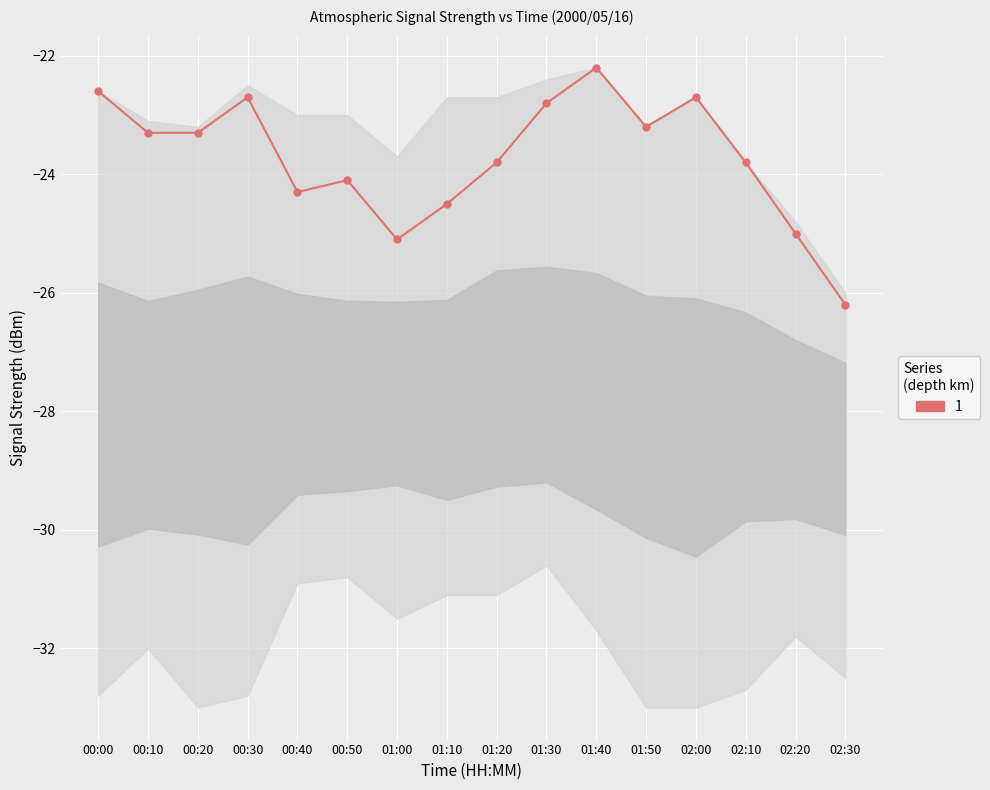

The chart shows a value of -16.1 at 02:10. True or false?

False